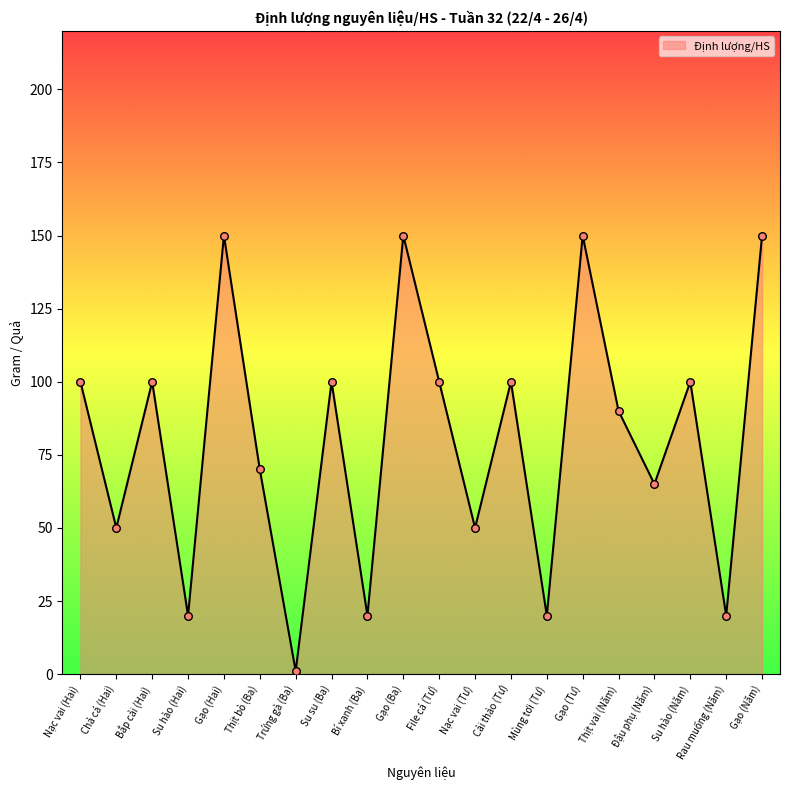

Between Su su (Ba) and Gạo (Tư), which is larger?

Gạo (Tư)